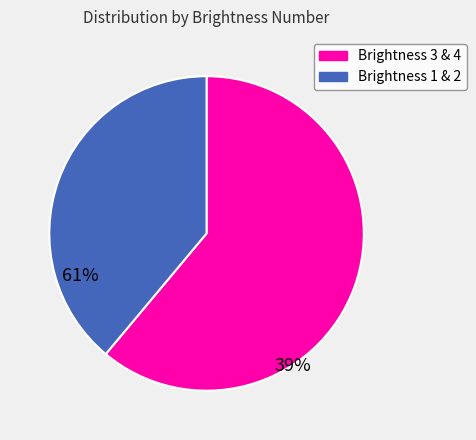

How many slices are in this pie chart?

2